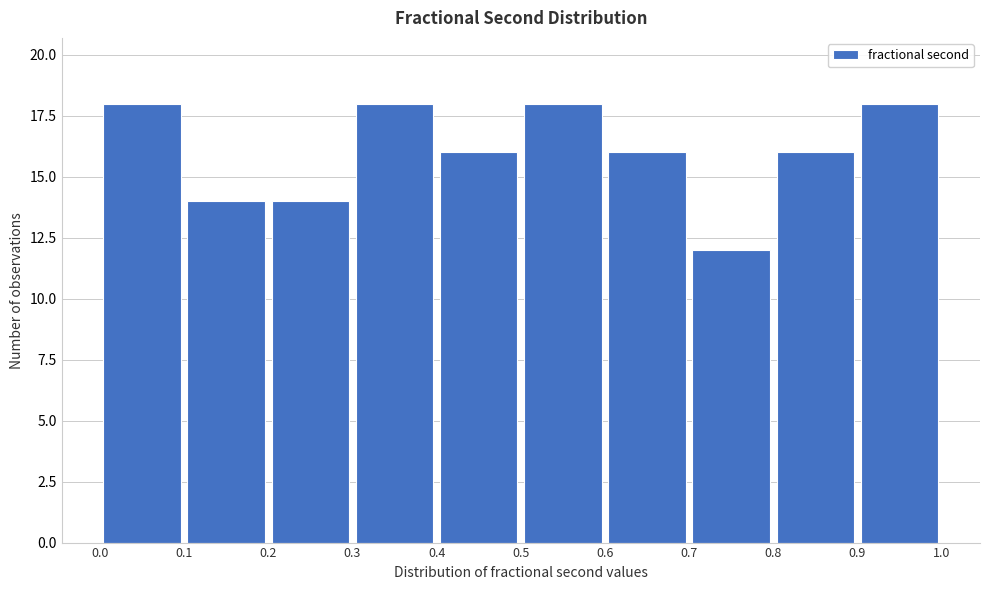

Reading left to right, list every bar in this chart as the range it spans on the x-axis followed by its height. The values are not printed on the chart, so give them approximately, as read against the axis.

0.0 to 0.1: 18
0.1 to 0.2: 14
0.2 to 0.3: 14
0.3 to 0.4: 18
0.4 to 0.5: 16
0.5 to 0.6: 18
0.6 to 0.7: 16
0.7 to 0.8: 12
0.8 to 0.9: 16
0.9 to 1.0: 18